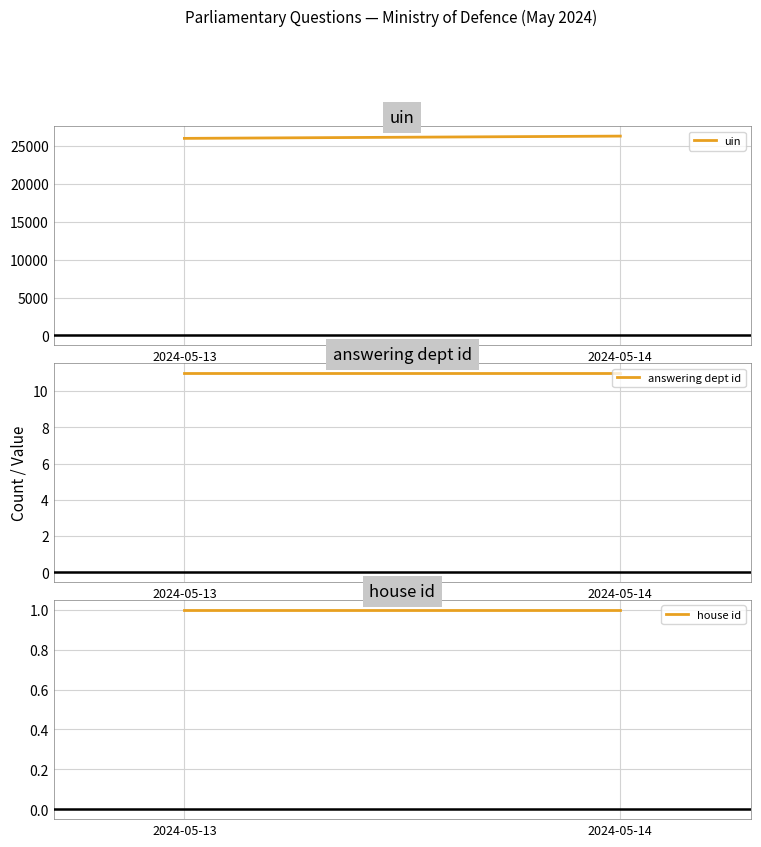

Rank the categories by answering dept id value from highest to lowest.

2024-05-13, 2024-05-14